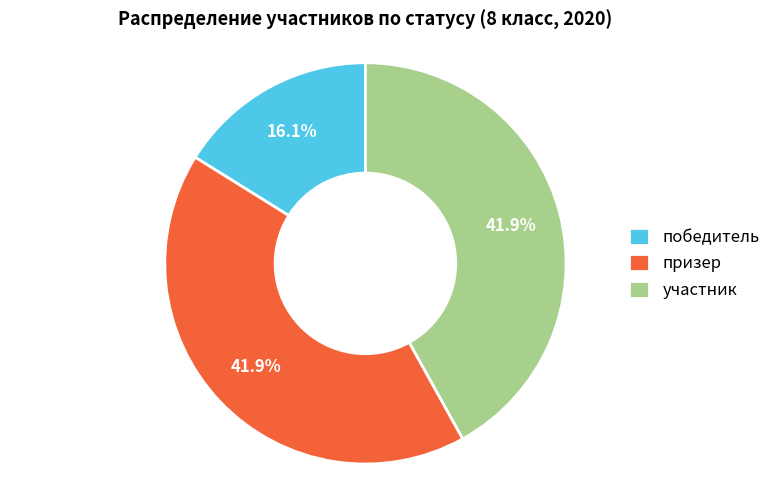

To the nearest percent, what is the combined percentage of победитель and участник?

58%